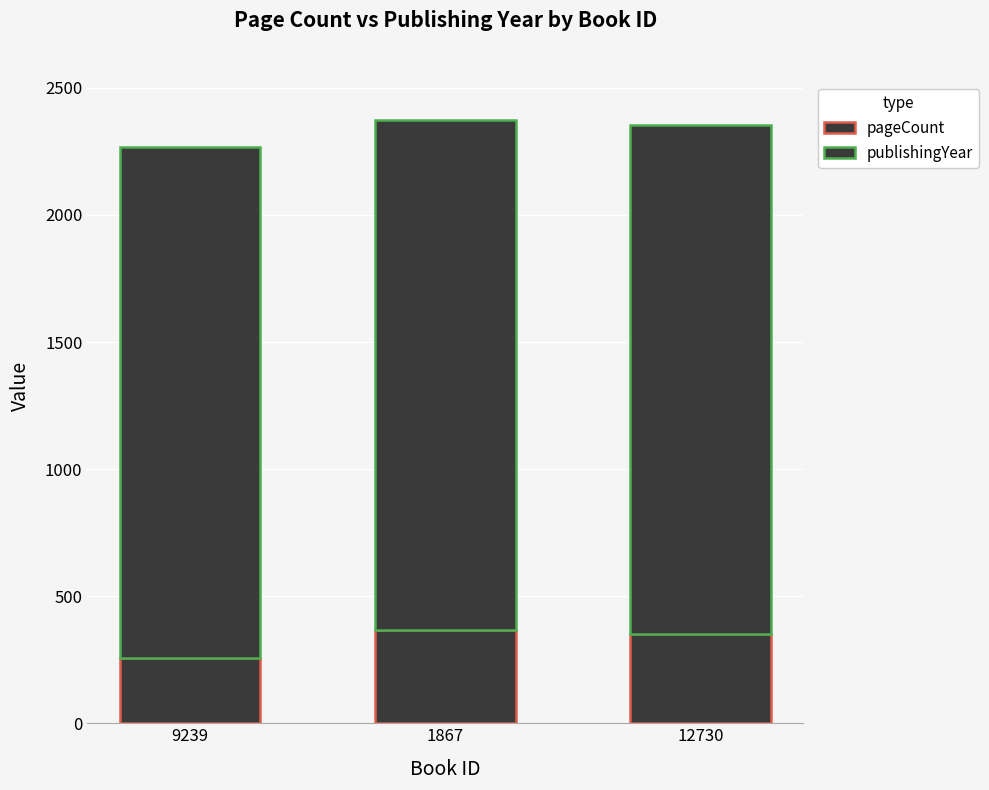

Does the chart contain stacked bars?

Yes